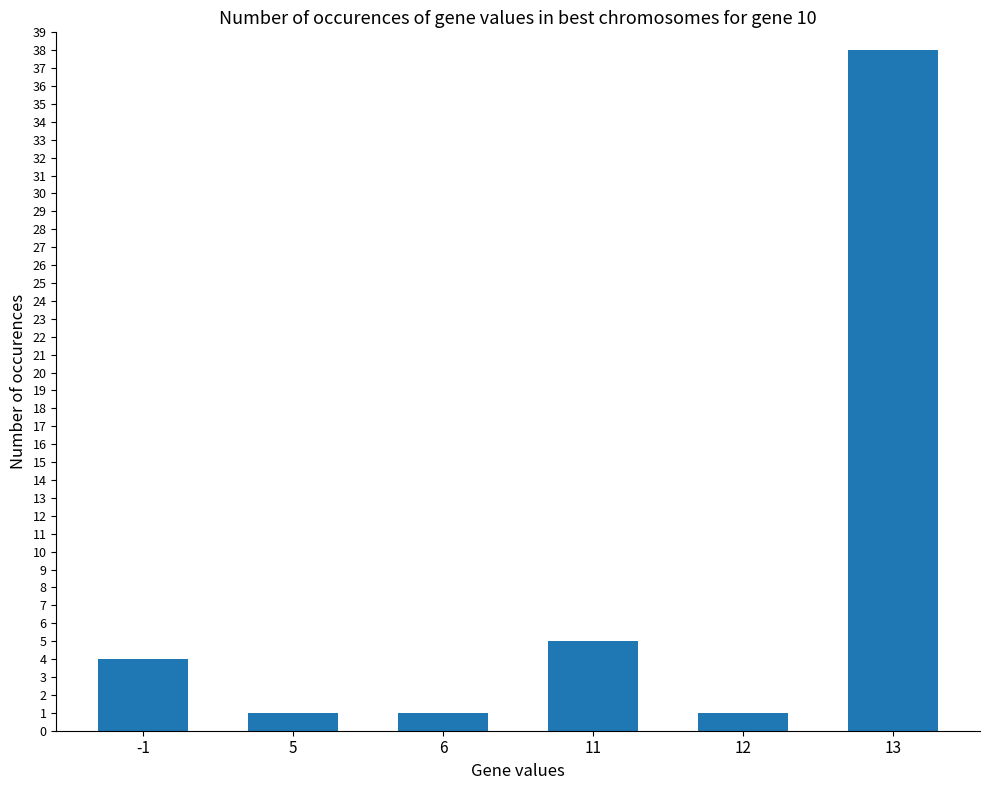

How many bars are there in total?

6